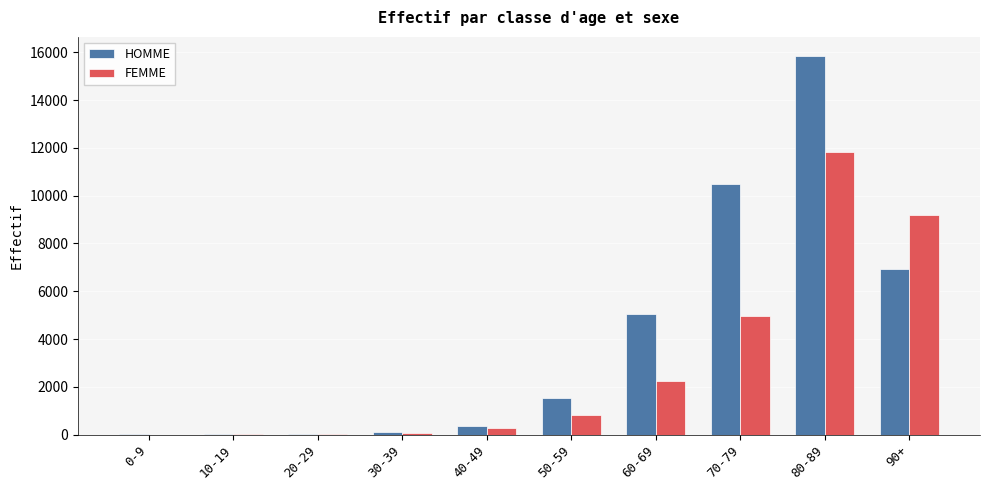

What is the maximum value shown in the chart?

15855